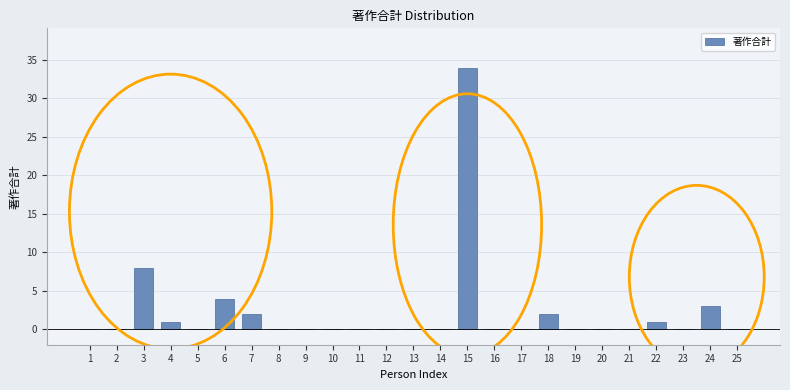

Reading right to left, what are all the values shown in this chart?

25=0	24=3	23=0	22=1	21=0	20=0	19=0	18=2	17=0	16=0	15=34	14=0	13=0	12=0	11=0	10=0	9=0	8=0	7=2	6=4	5=0	4=1	3=8	2=0	1=0